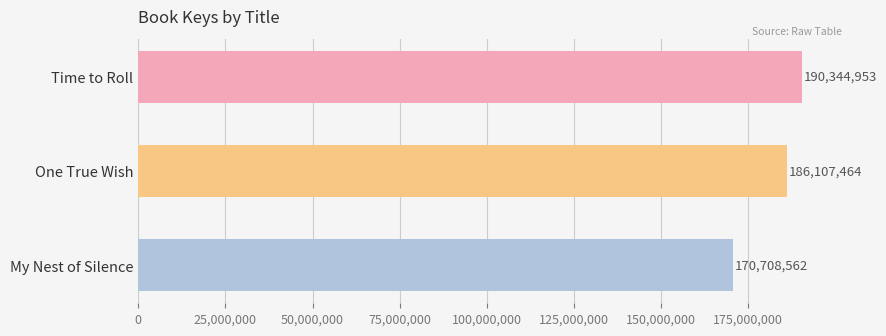

How many data points are less than 186107464?

1